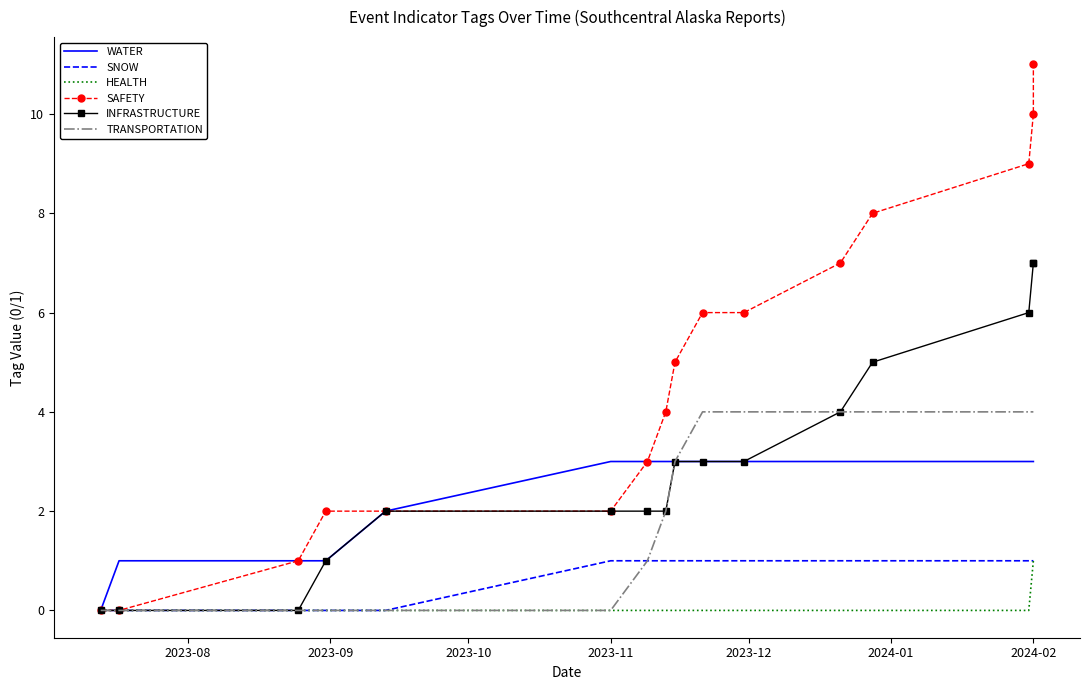

What is the average value of the SNOW series?

1